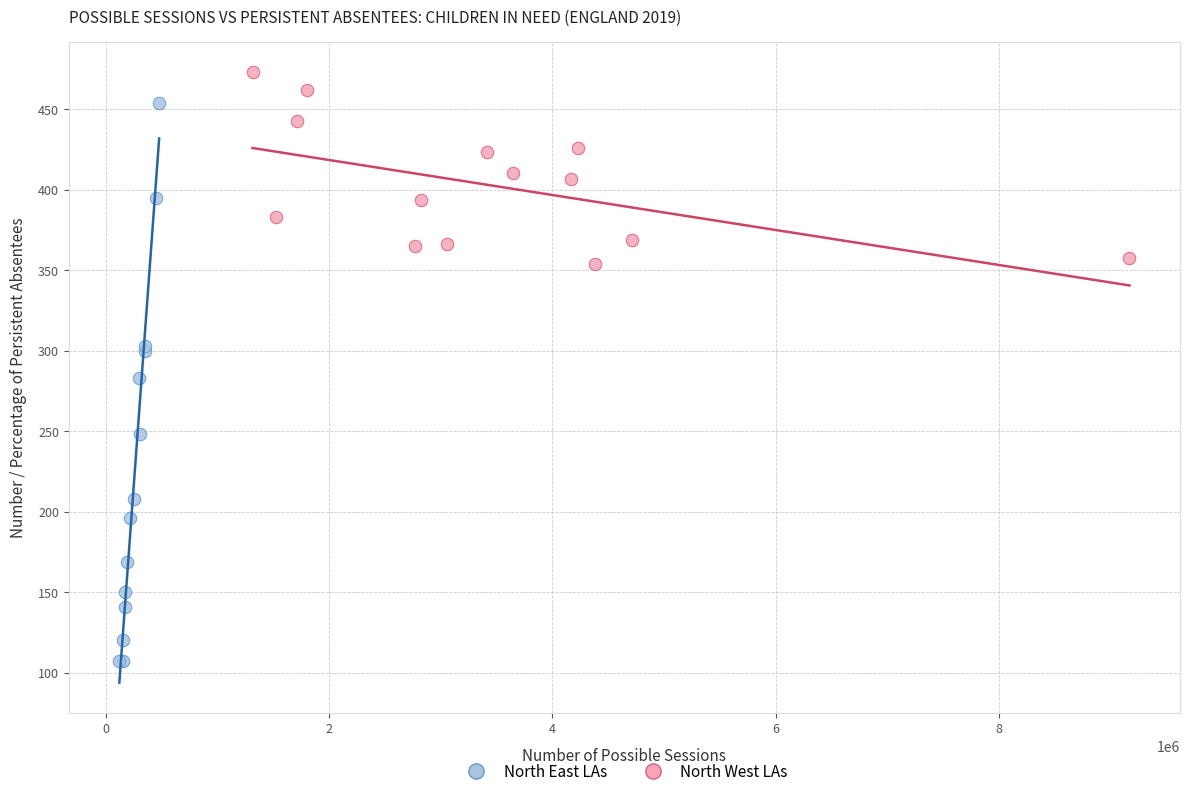

Which series contains the lowest Y value?

North East LAs